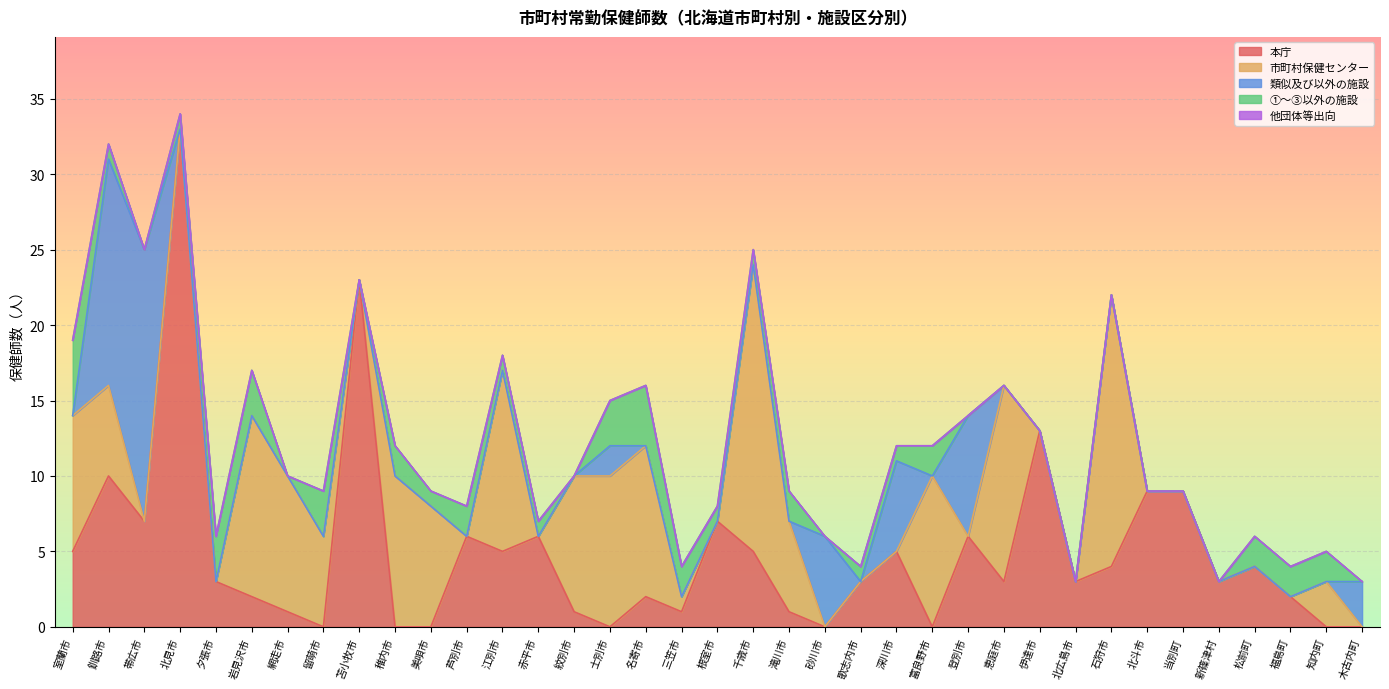

Which series has the largest total across all categories?

本庁